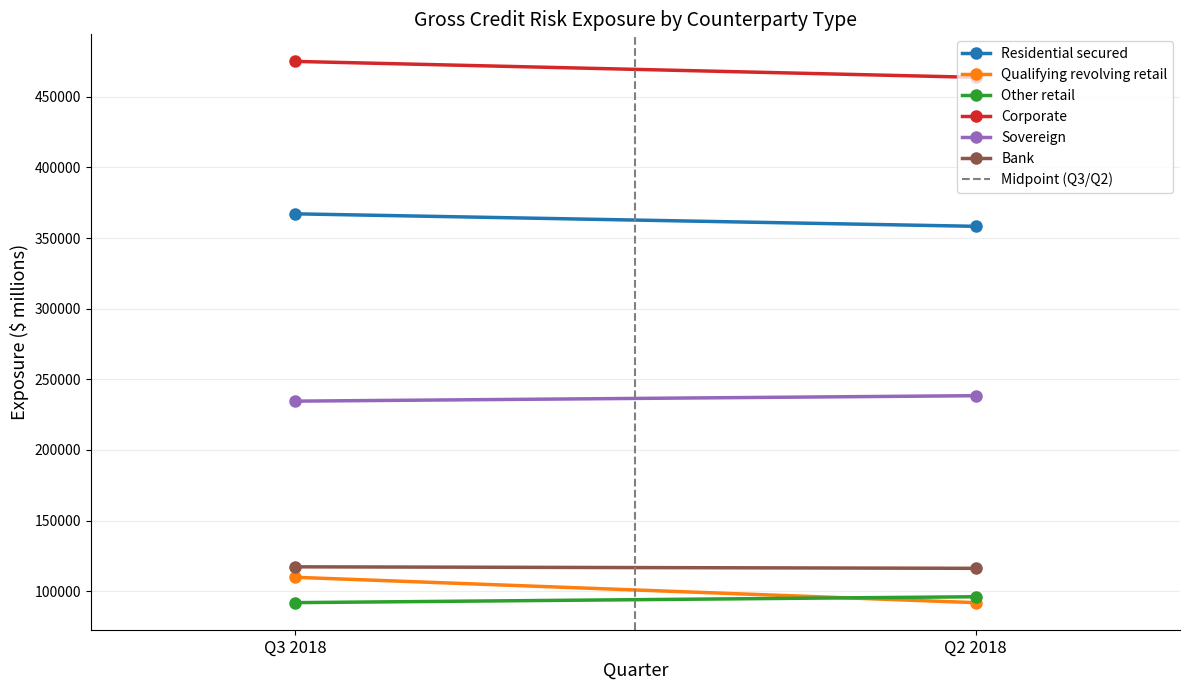

The value of Residential secured at 3 is 416558. True or false?

False